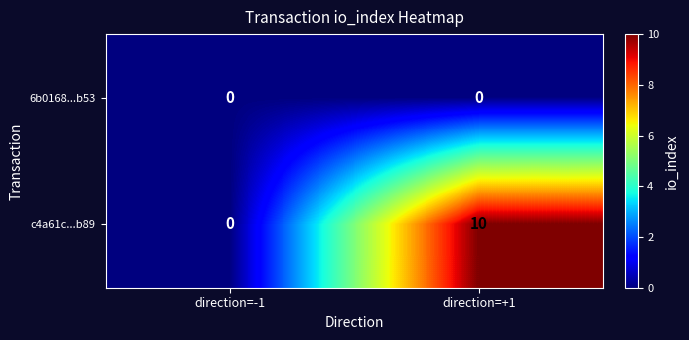

At how many categories does at least one series exceed 9?

1